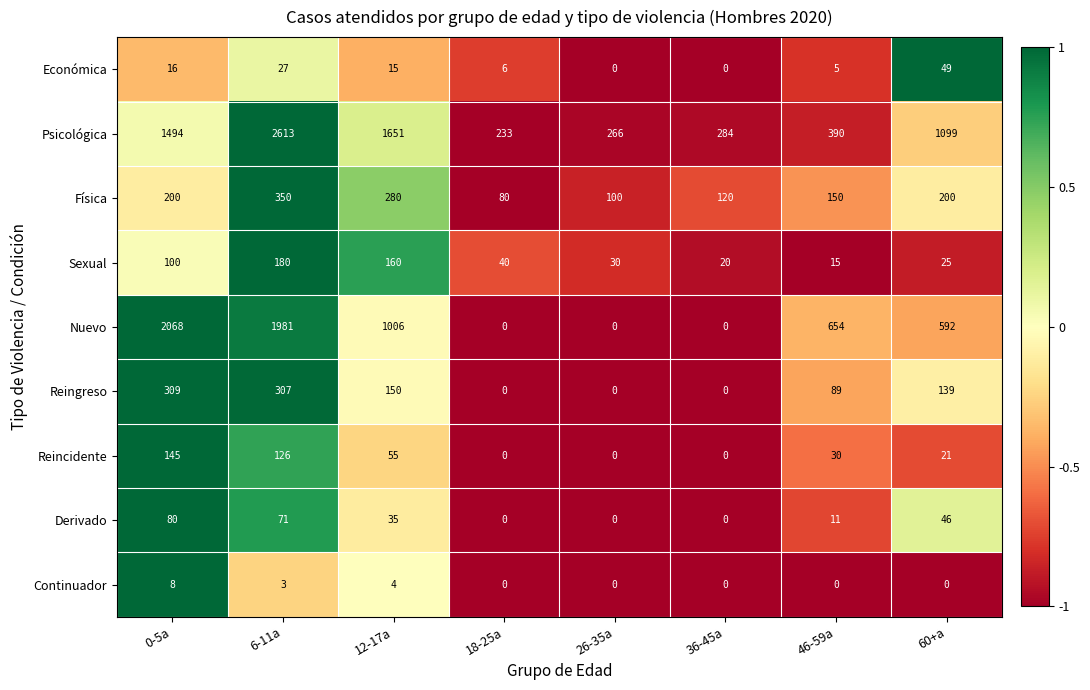

What is the total value across all series at 12-17a?

3356